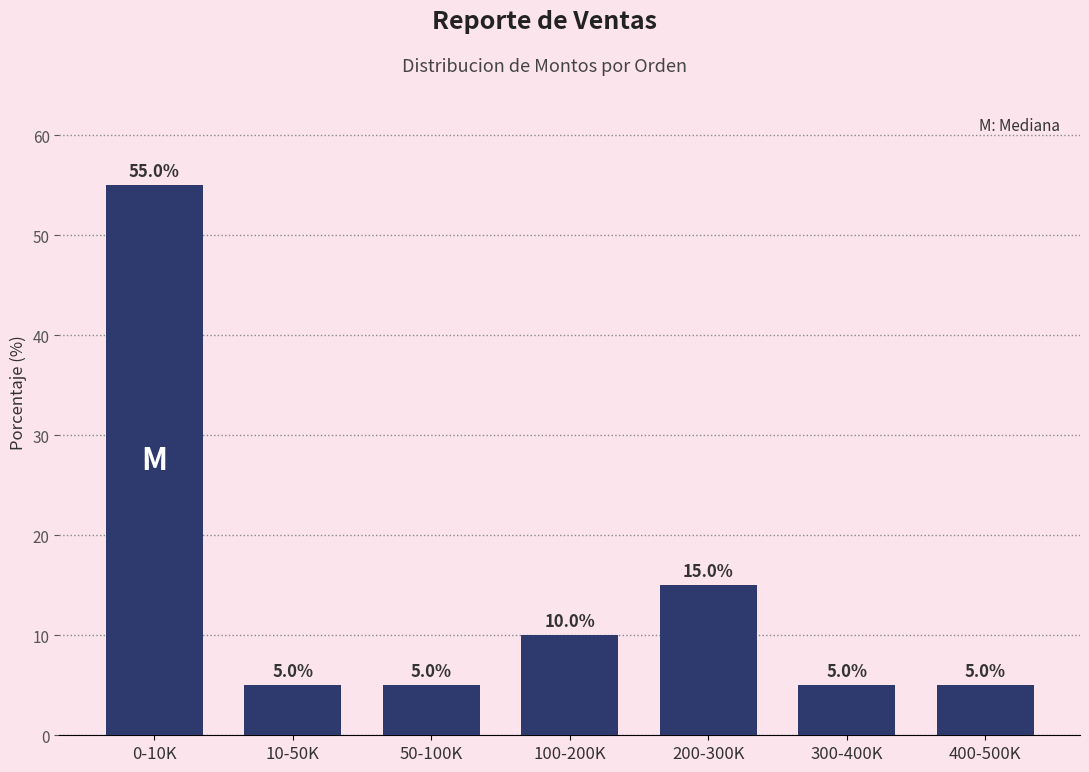

Reading left to right, what are all the values shown in this chart?

55.0	5.0	5.0	10.0	15.0	5.0	5.0